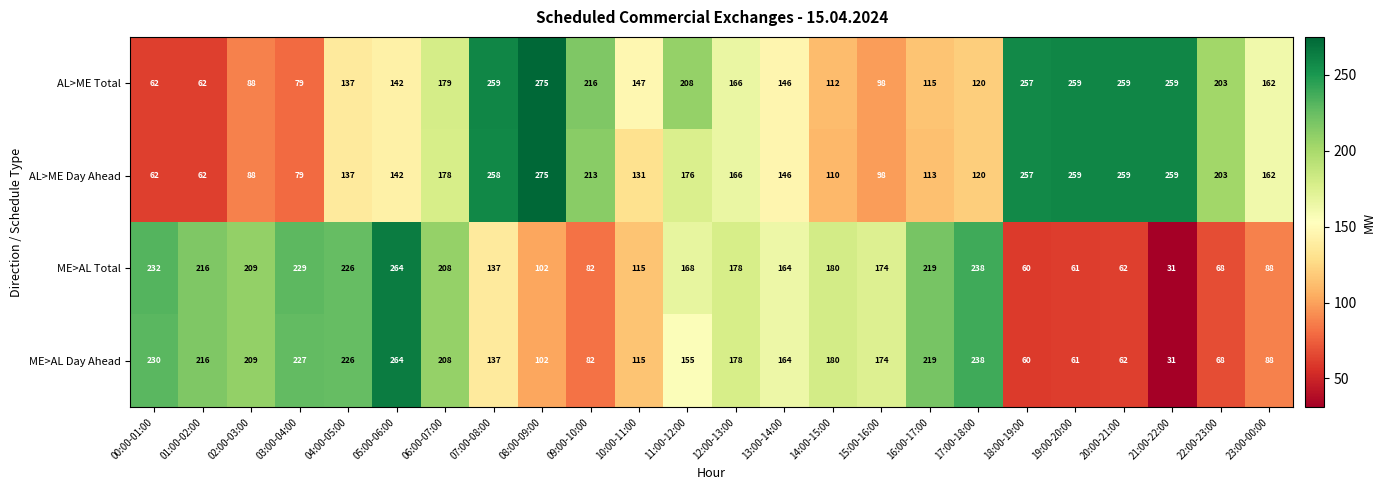

At which label does AL>ME Day Ahead first exceed 162?

06:00-07:00